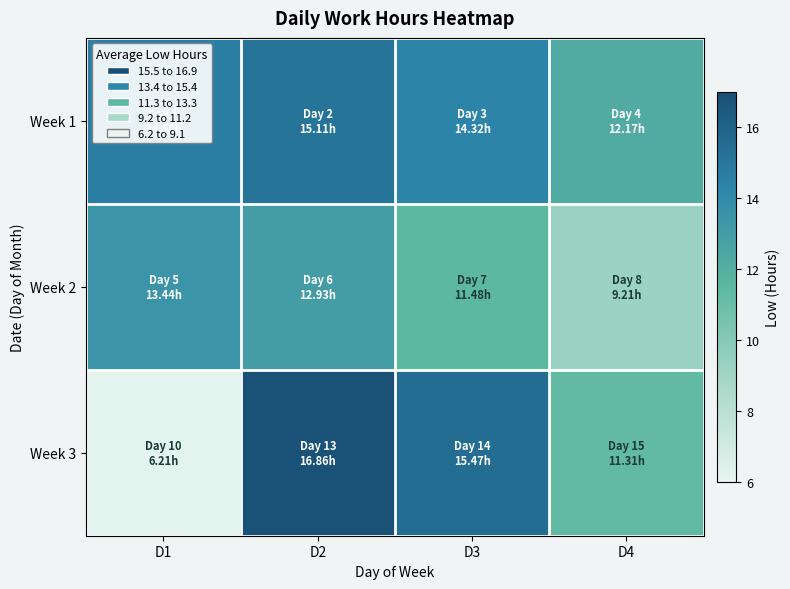

At which category is the sum across all series the highest?

D2